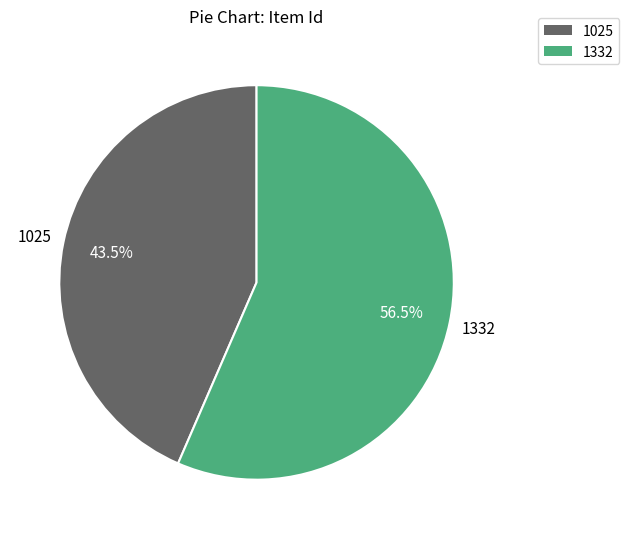

What percentage is NOT represented by 1332?

43.5%